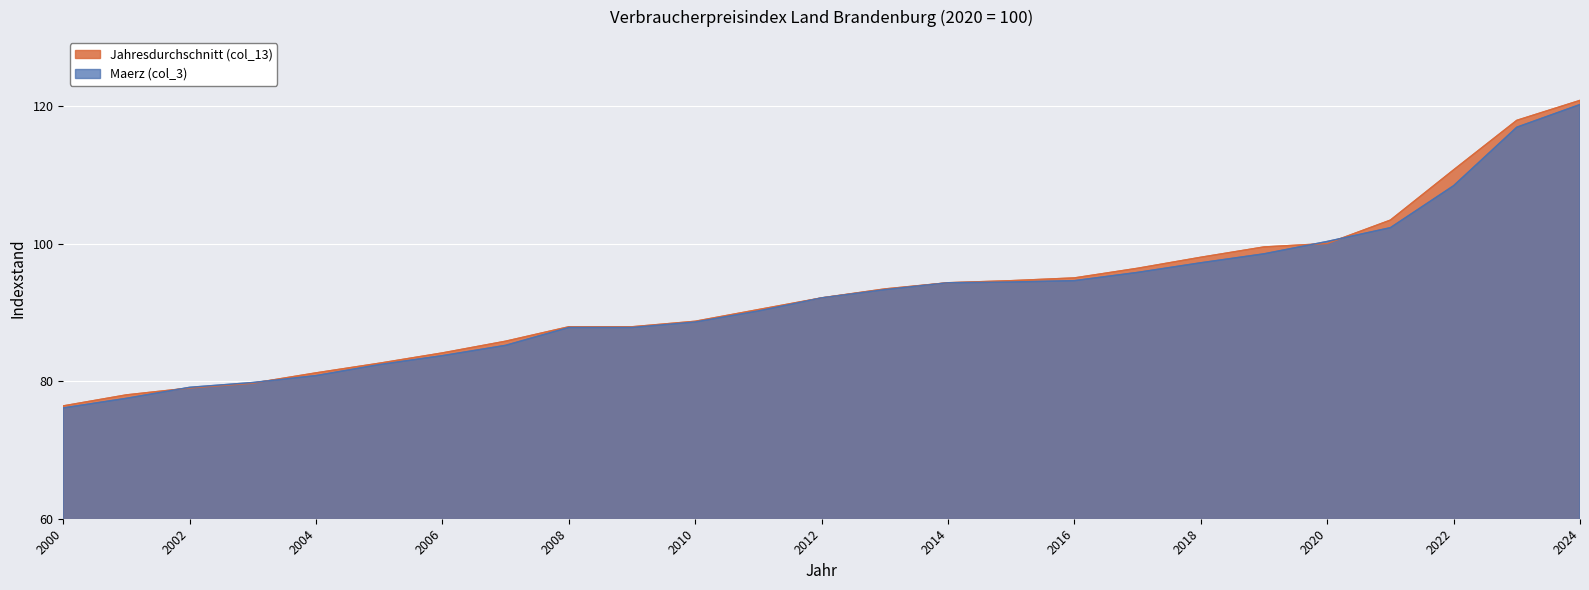

Rank the series by their maximum value, from highest to lowest.

Jahresdurchschnitt (col_13), Maerz (col_3)